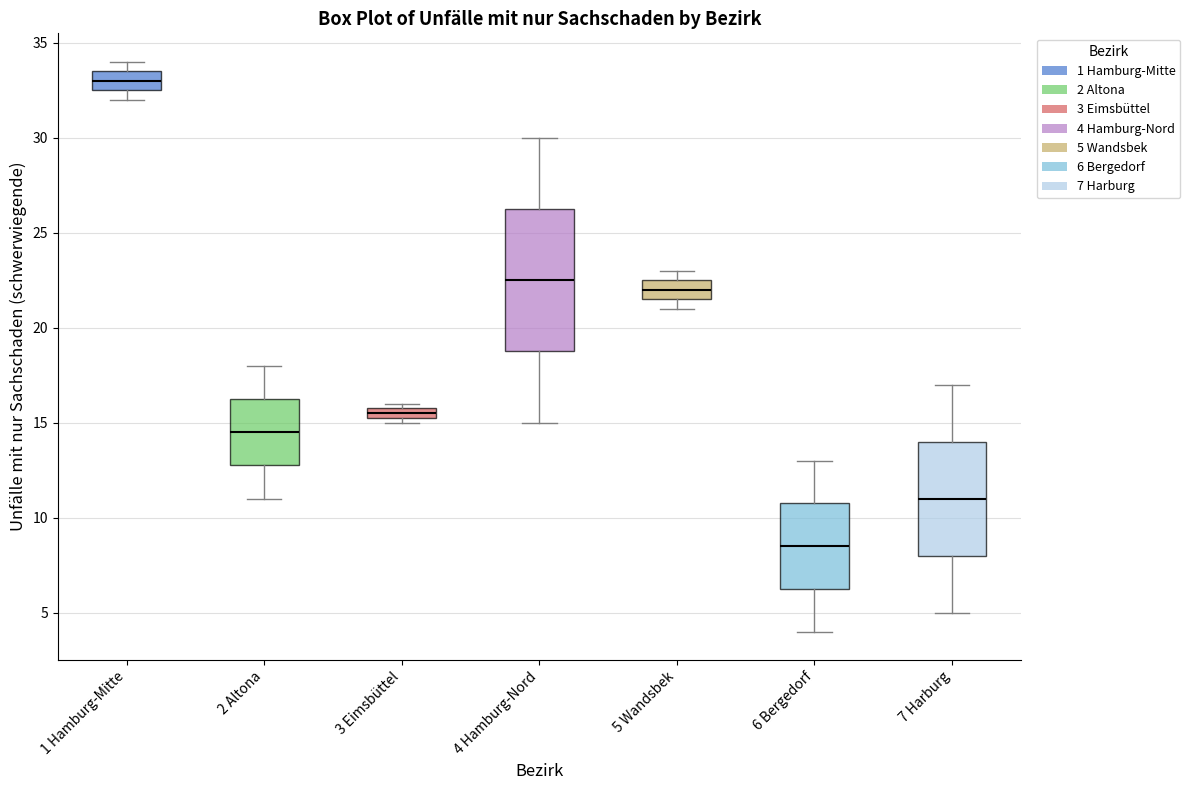

Which box has the lowest median line?

6 Bergedorf